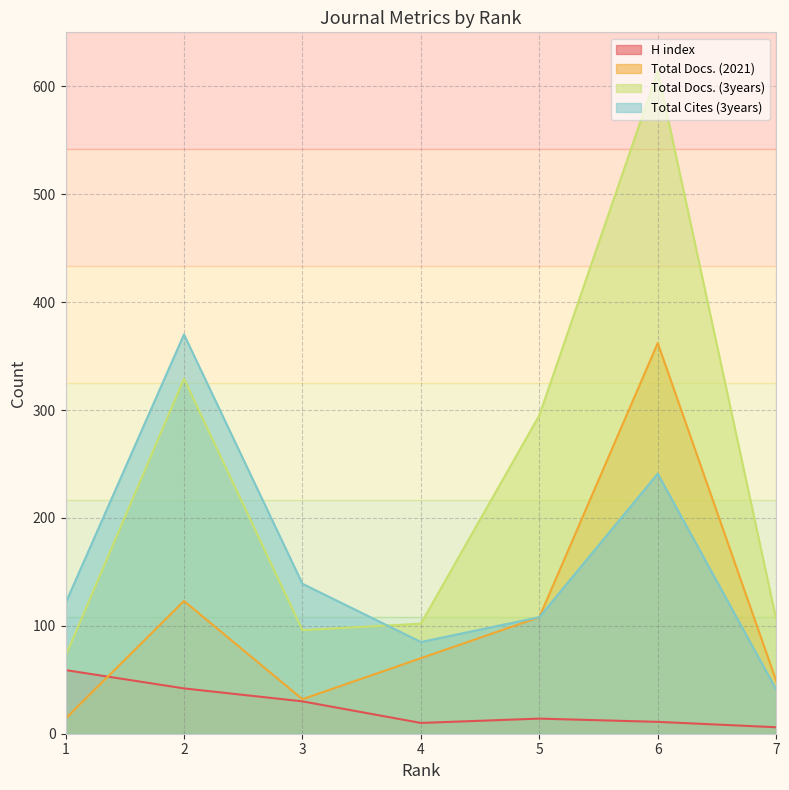

What are all the series names shown in the legend?

H index, Total Docs. (2021), Total Docs. (3years), Total Cites (3years)